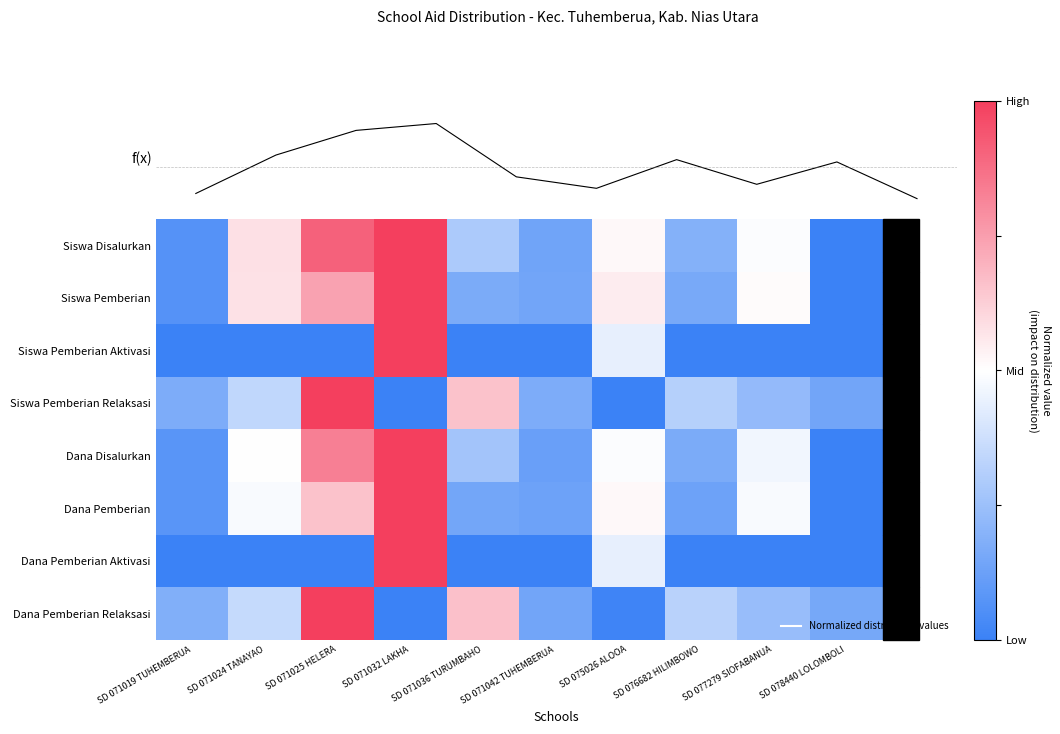

At which label does Dana Pemberian reach its minimum?

SD 078440 LOLOMBOLI